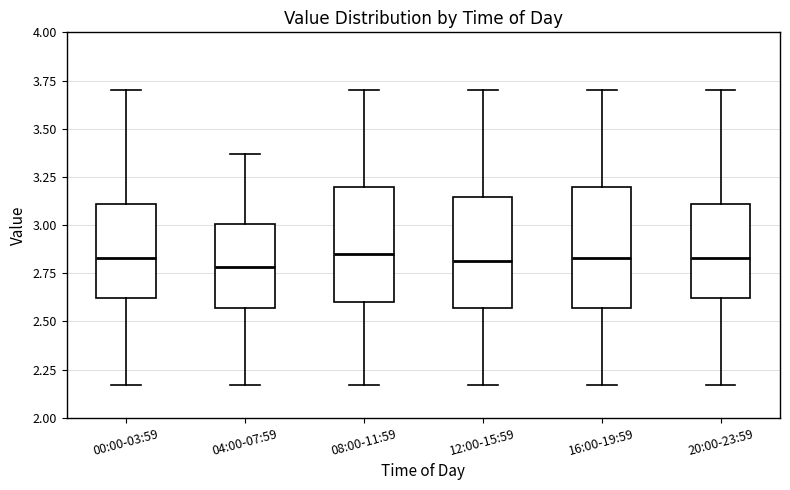

Reading left to right, transcribe this box plot: for each box, give where its median line is, the range the box spans, and where its two whiskers end, as read against the y-axis. The values are not printed on the chart, so give them approximately, as read against the axis.

00:00-03:59: median 2.85, box 2.60 to 3.10, whiskers 2.15 to 3.70
04:00-07:59: median 2.80, box 2.55 to 3.00, whiskers 2.15 to 3.35
08:00-11:59: median 2.85, box 2.60 to 3.20, whiskers 2.15 to 3.70
12:00-15:59: median 2.80, box 2.55 to 3.15, whiskers 2.15 to 3.70
16:00-19:59: median 2.85, box 2.55 to 3.20, whiskers 2.15 to 3.70
20:00-23:59: median 2.85, box 2.60 to 3.10, whiskers 2.15 to 3.70